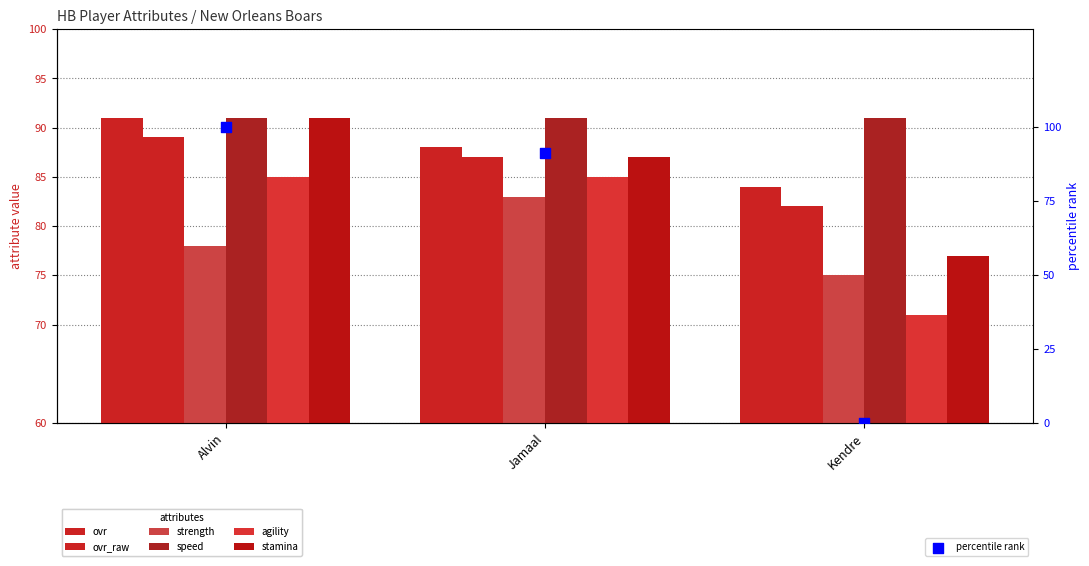

Which series contains the lowest Y value?

agility